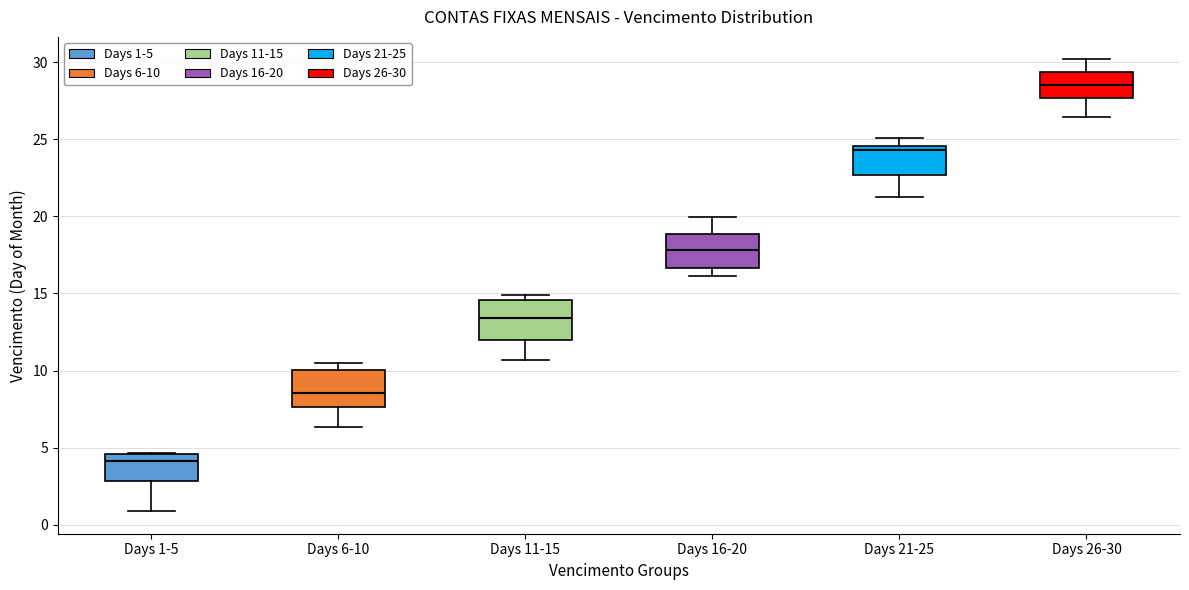

Reading left to right, read every box against the y-axis: the position of its median line, the range the box covers, and the ends of its whiskers. The values are not printed on the chart, so give them approximately, as read against the axis.

Days 1-5: median 4.0, box 3.0 to 4.5, whiskers 1.0 to 4.5
Days 6-10: median 8.5, box 7.5 to 10.0, whiskers 6.5 to 10.5
Days 11-15: median 13.5, box 12.0 to 14.5, whiskers 10.5 to 15.0
Days 16-20: median 18.0, box 16.5 to 19.0, whiskers 16.0 to 20.0
Days 21-25: median 24.5 (just below the box's upper edge), box 22.5 to 24.5, whiskers 21.5 to 25.0
Days 26-30: median 28.5, box 27.5 to 29.5, whiskers 26.5 to 30.0